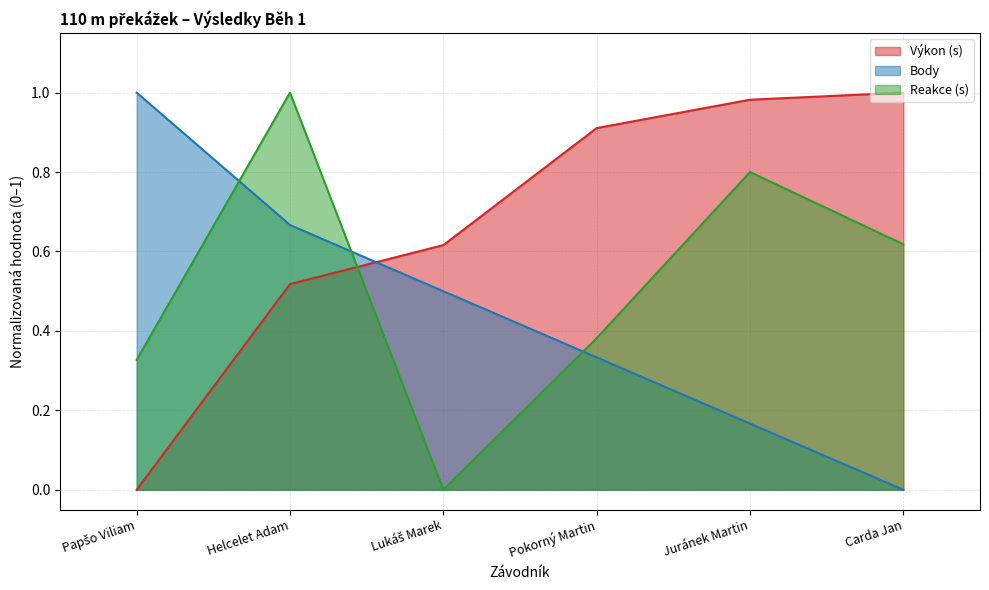

Reading left to right, what are all the values shown in this chart?

Pořadí: Papšo Viliam=1.0	Helcelet Adam=0.7	Lukáš Marek=0.5	Pokorný Martin=0.3	Juránek Martin=0.2	Carda Jan=0.0
Výkon: Papšo Viliam=0.0	Helcelet Adam=0.5	Lukáš Marek=0.6	Pokorný Martin=0.9	Juránek Martin=1.0	Carda Jan=1.0
Reakce: Papšo Viliam=0.3	Helcelet Adam=1.0	Lukáš Marek=0.0	Pokorný Martin=0.4	Juránek Martin=0.8	Carda Jan=0.6